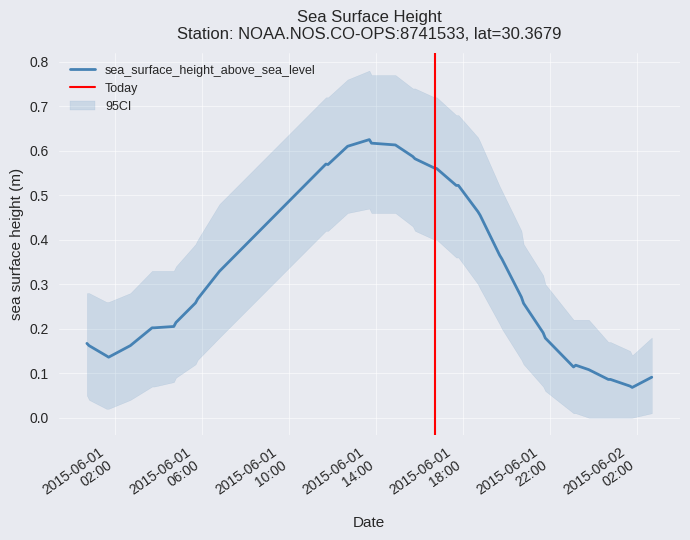

How many values in the ci_lower series exceed 0?

35